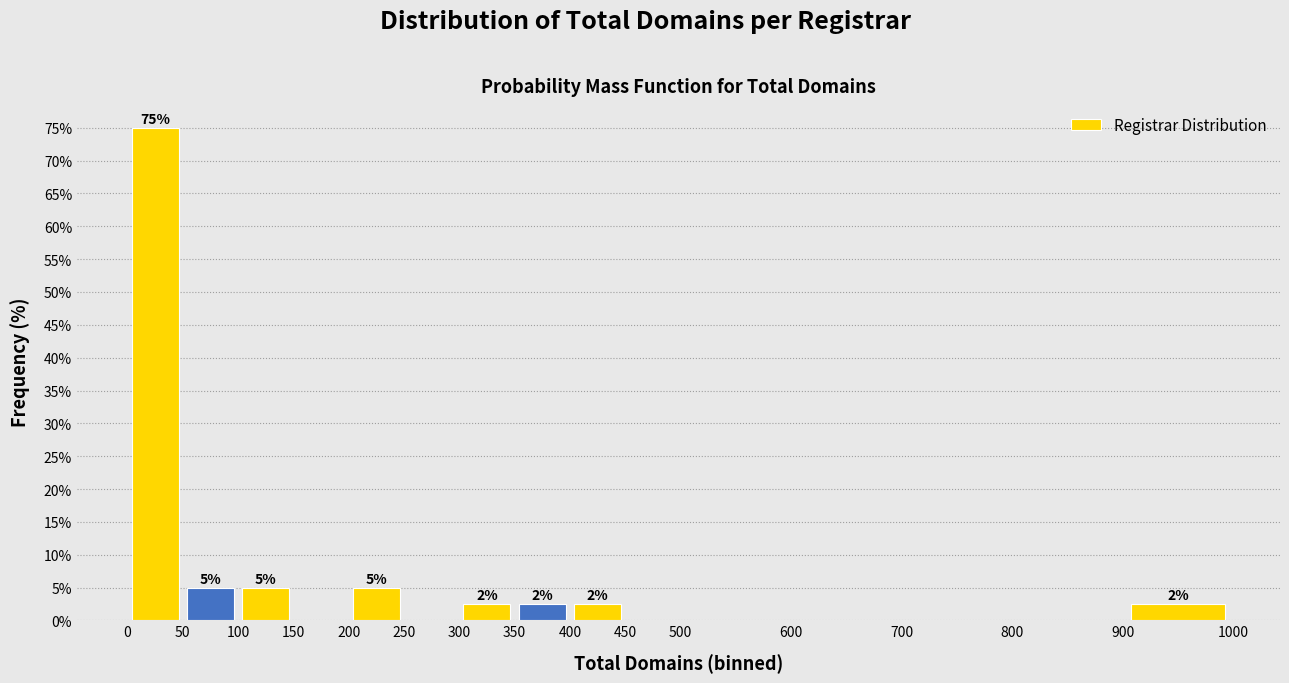

Over which range of the x-axis is the bar tallest?

0 to 50